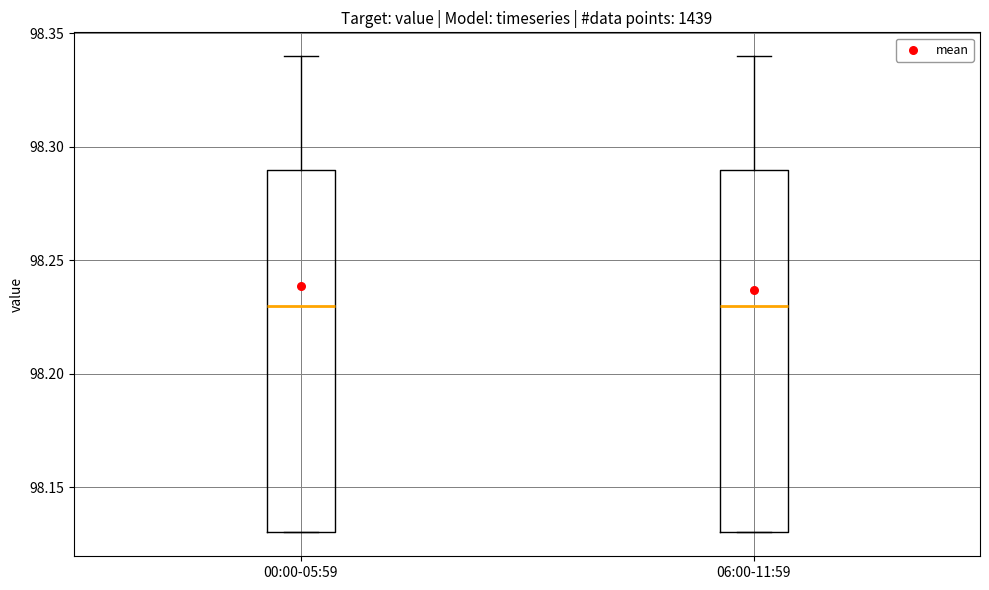

Where does the upper whisker of the box for 06:00-11:59 end on the y-axis? The values are not printed on the chart, so give them approximately, as read against the axis.

98.34